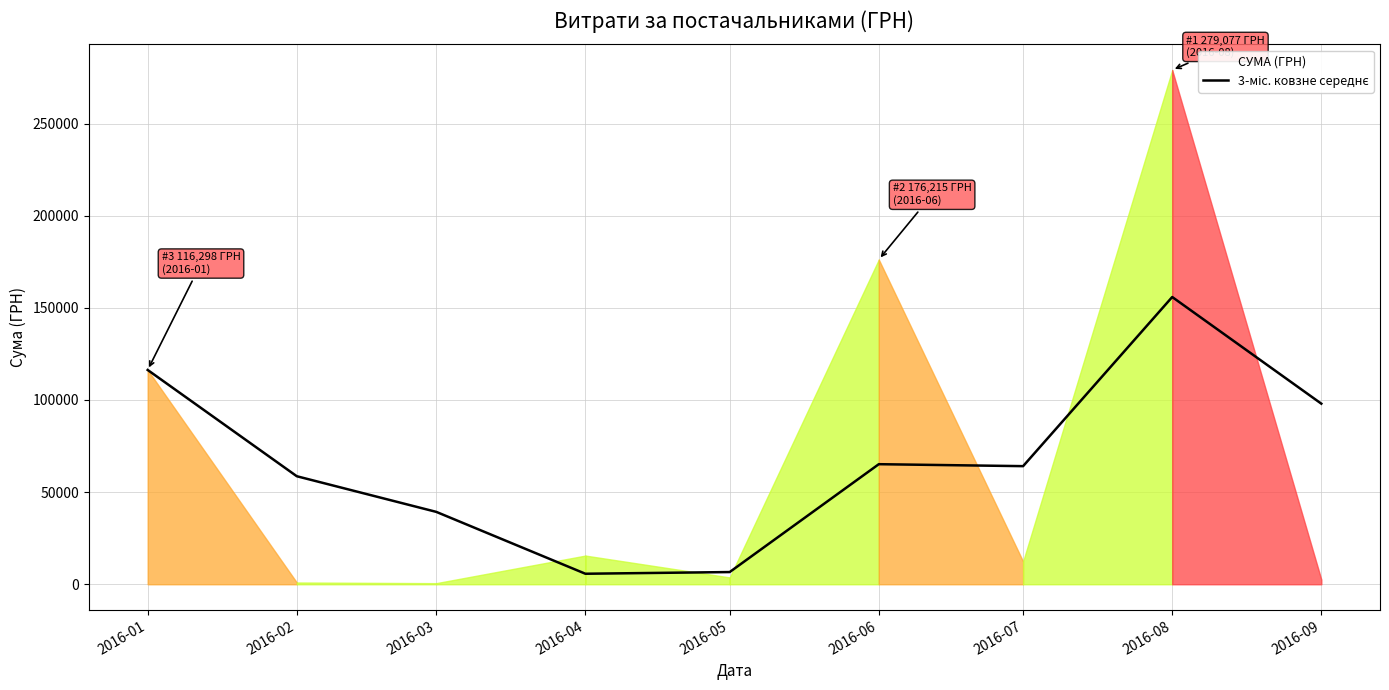

List the labels in order of value, largest first.

2016-08, 2016-01, 2016-09, 2016-06, 2016-07, 2016-02, 2016-03, 2016-05, 2016-04